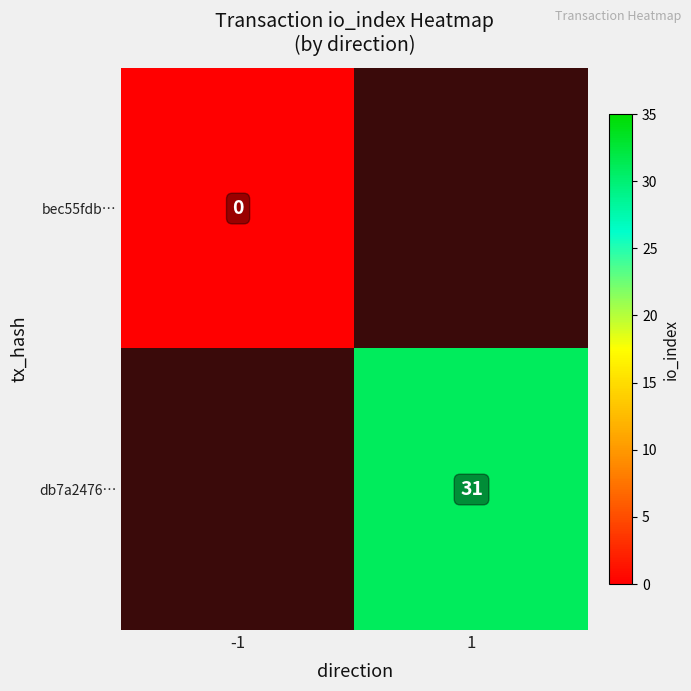

Is the value of bec55fdb… at -1 greater than the value of db7a2476… at 1?

No